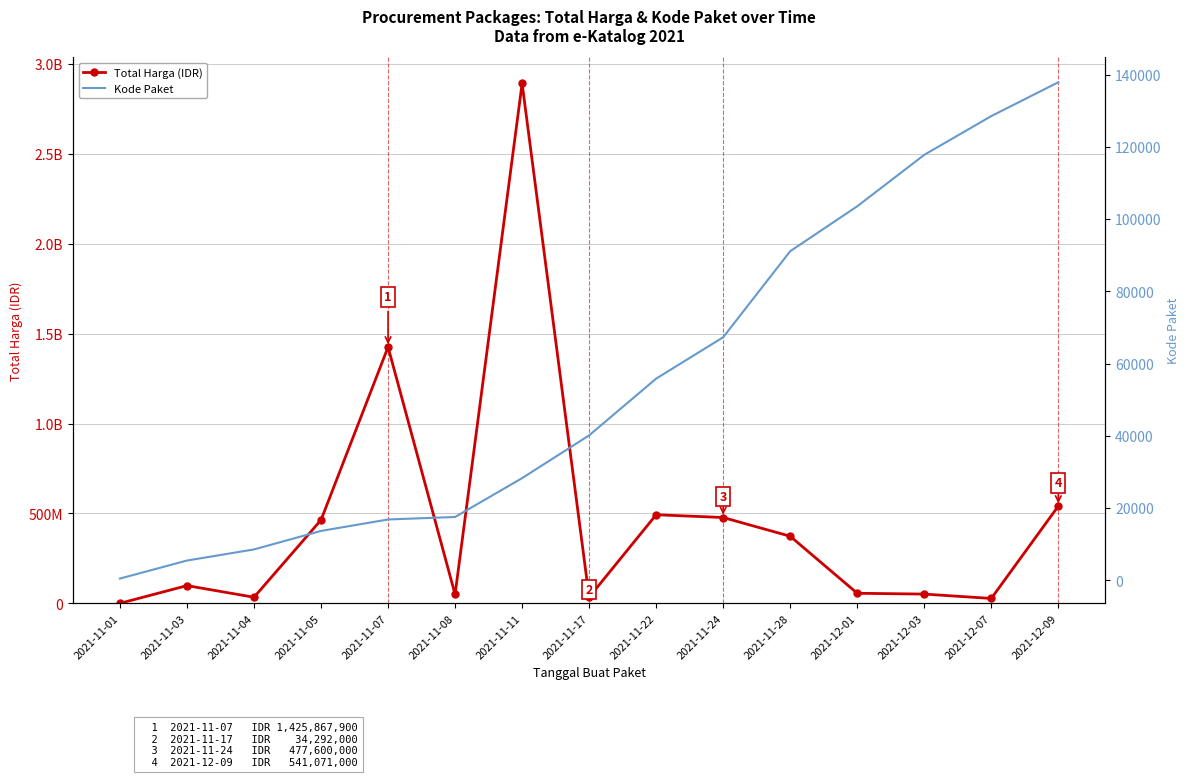

Rank the series at 2021-11-28 from lowest to highest value.

Kode Paket, Total Harga (IDR)